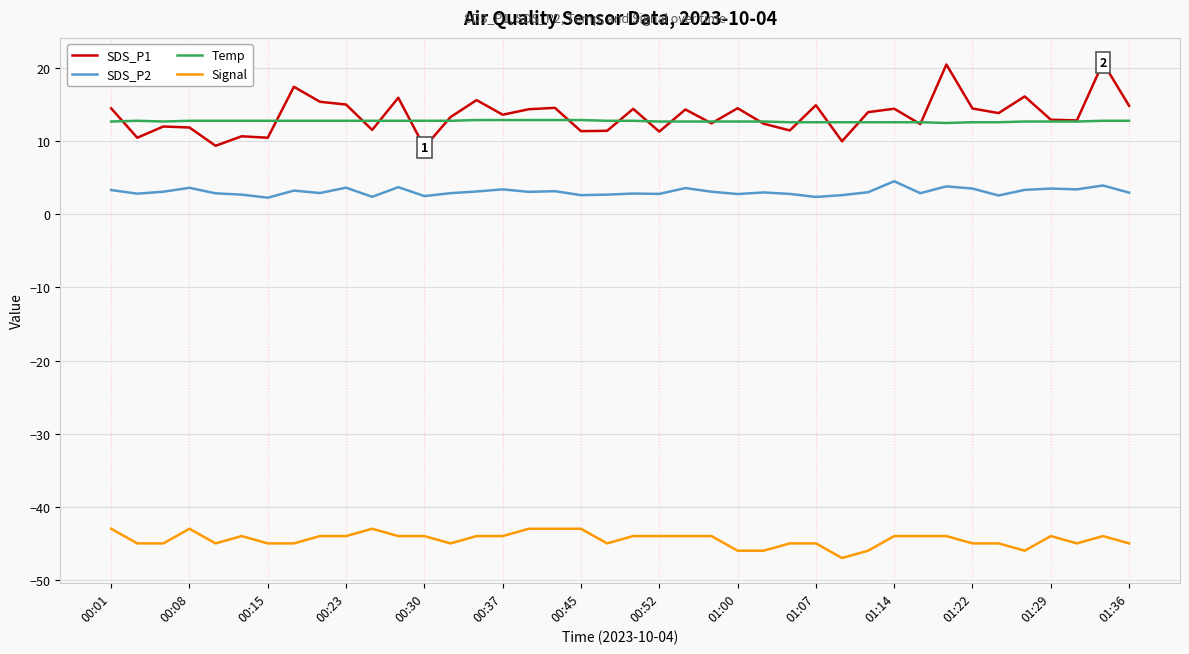

True or false: SDS_P2 and Signal cross at least once.

False